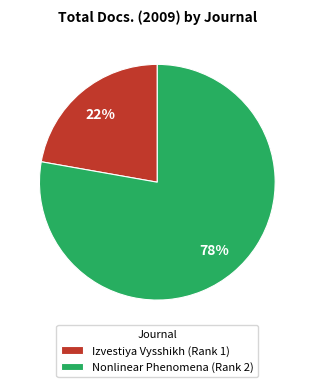

What is the majority slice?

Nonlinear Phenomena (Rank 2)